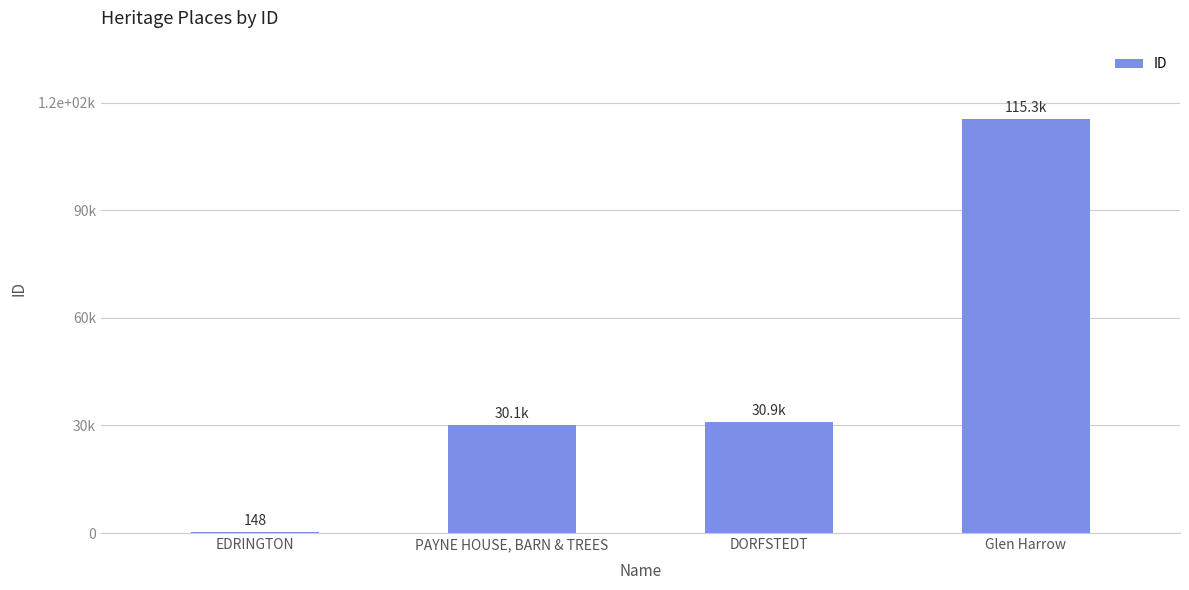

Rank the categories by value from highest to lowest.

Glen Harrow, DORFSTEDT, PAYNE HOUSE, BARN & TREES, EDRINGTON